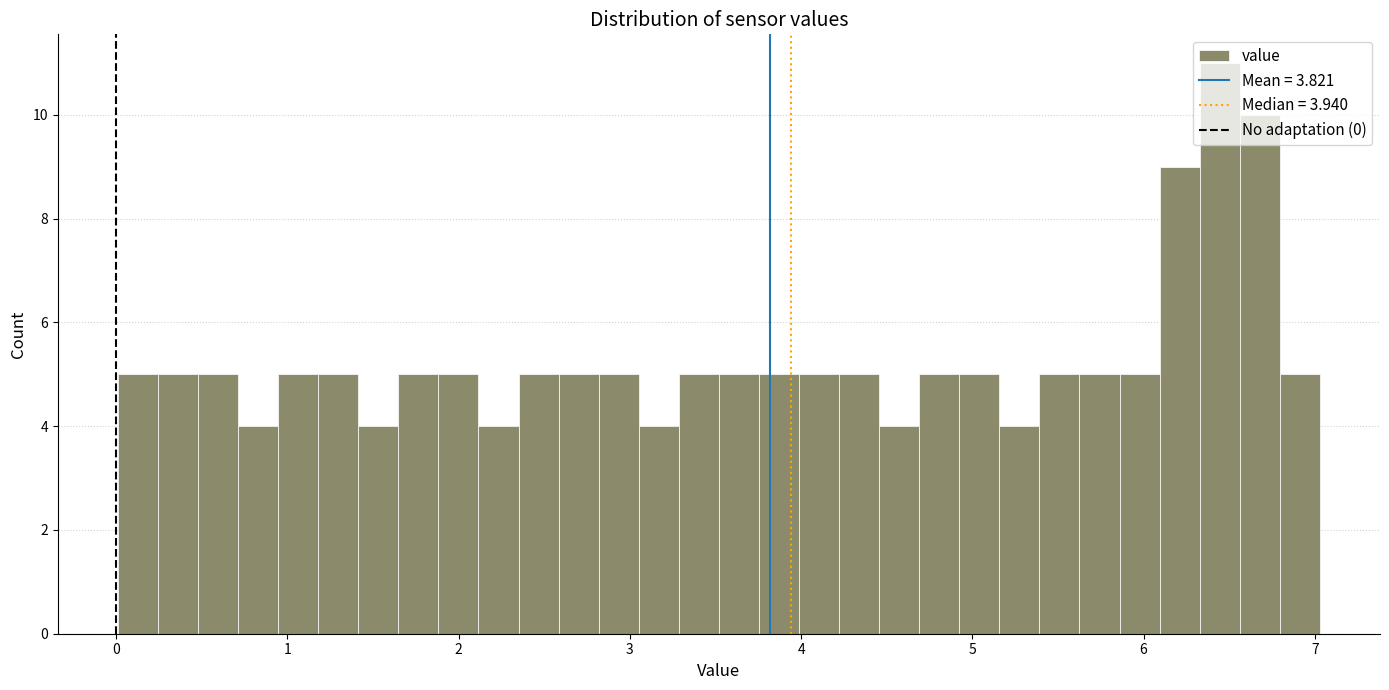

Read against the x-axis, roughly where is the centre of the tallest bar?

6.4